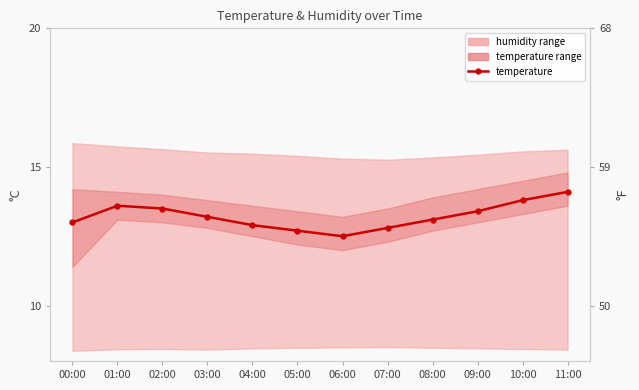

What is the sum of the values at 06:00 and 01:00?

26.1